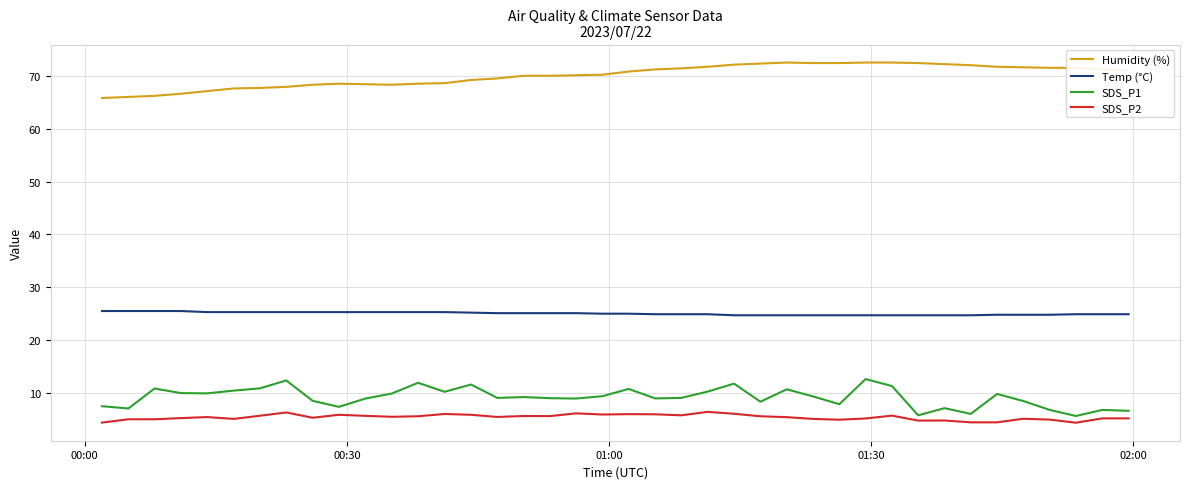

True or false: Temp (°C) and SDS_P1 intersect in this chart.

False